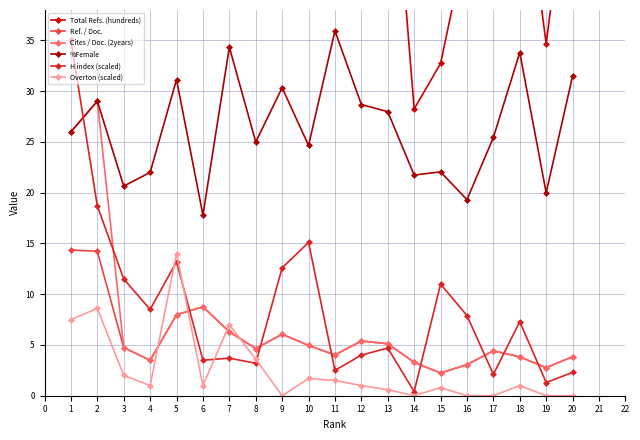

How many data points in Overton (scaled) are less than 1?

8